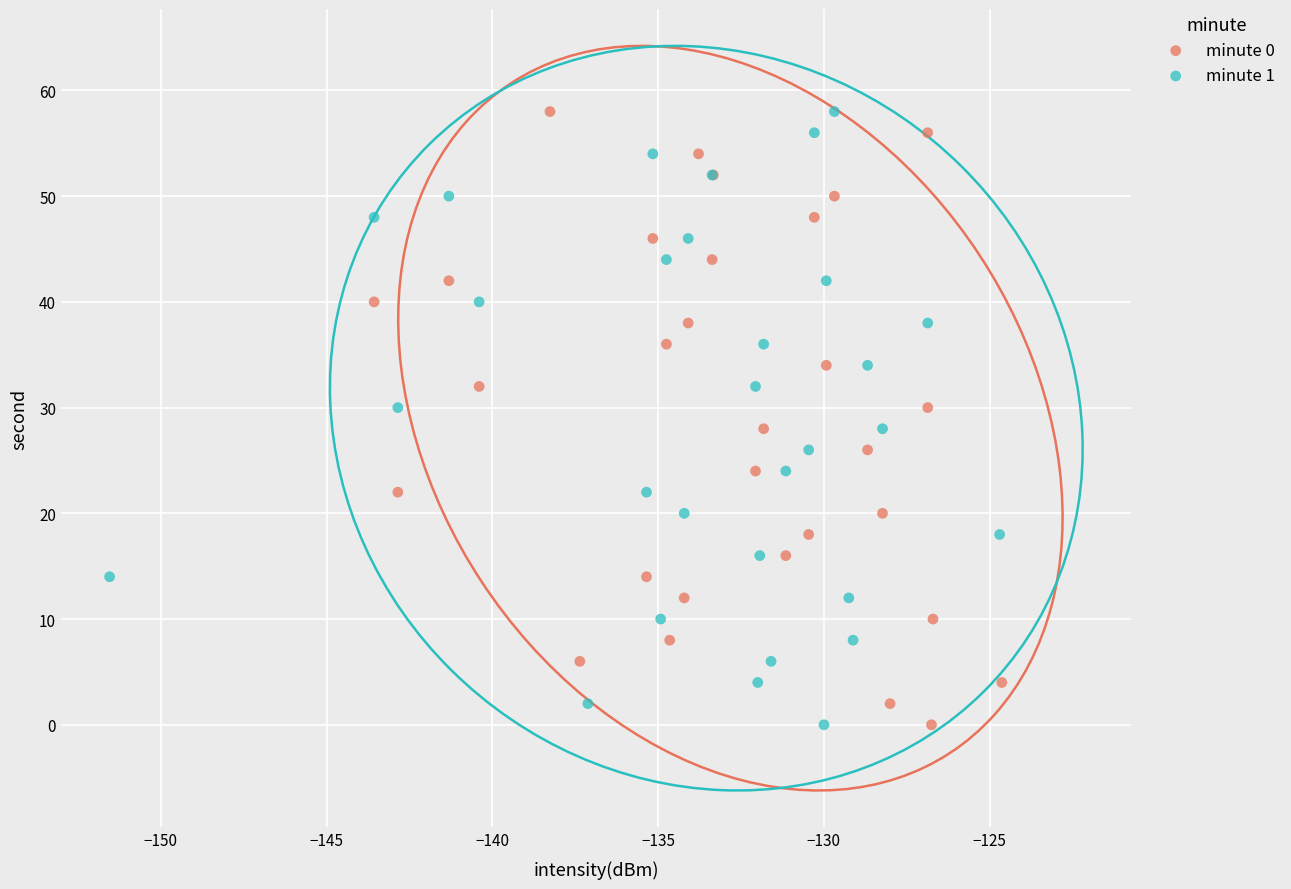

What are all the series names shown in the legend?

minute 0, minute 1